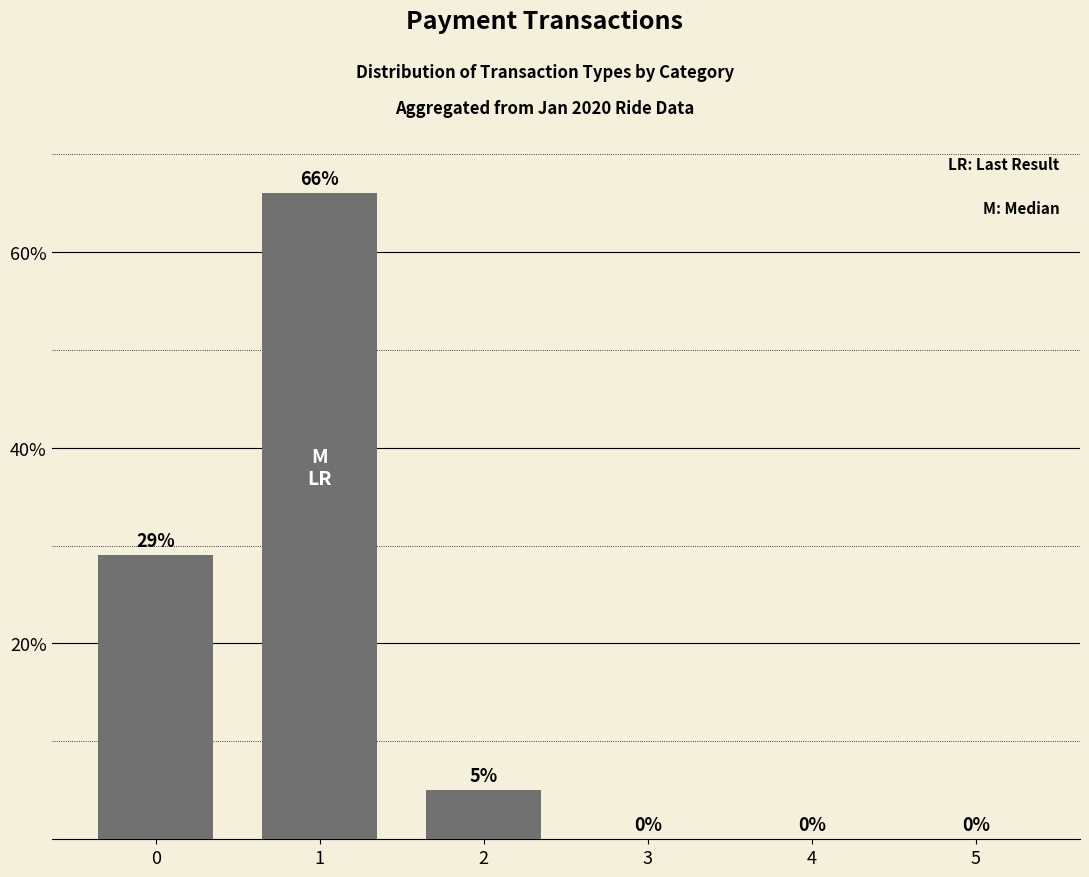

Is it true that the value at 4 is 26?

False